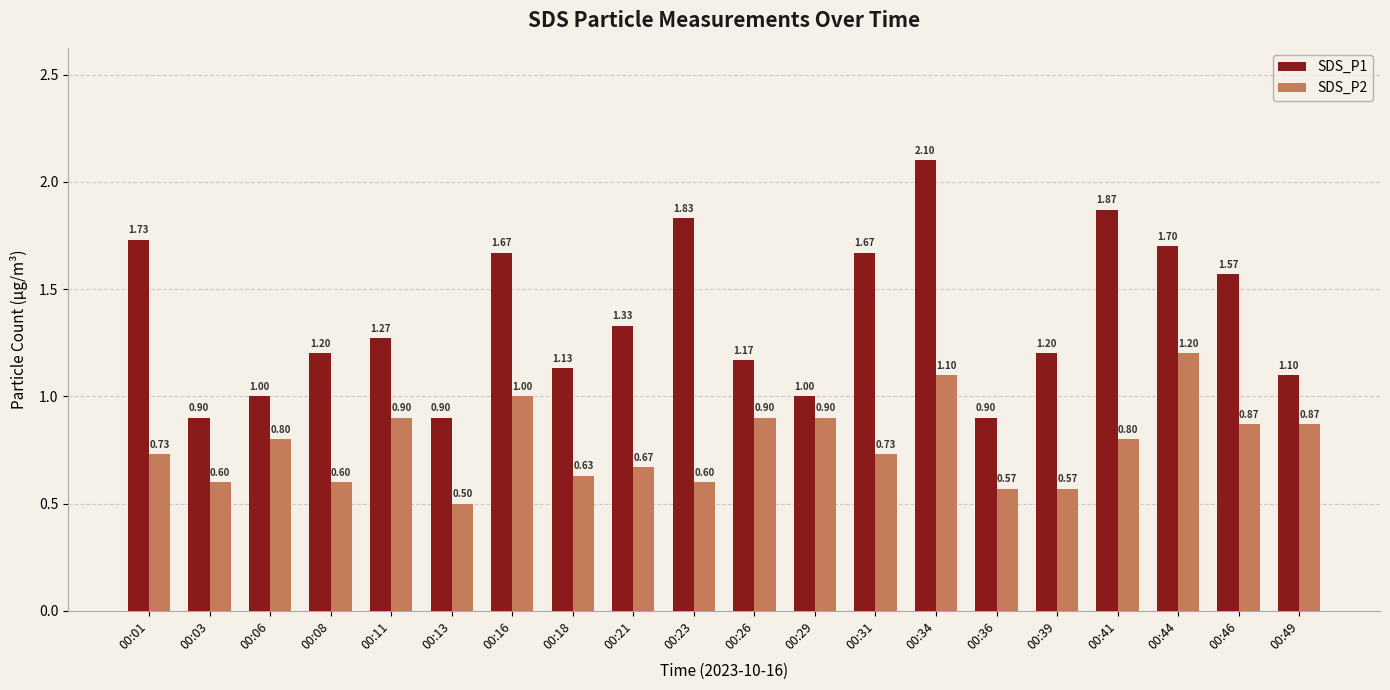

Are the bars grouped side by side (vs. stacked)?

Yes